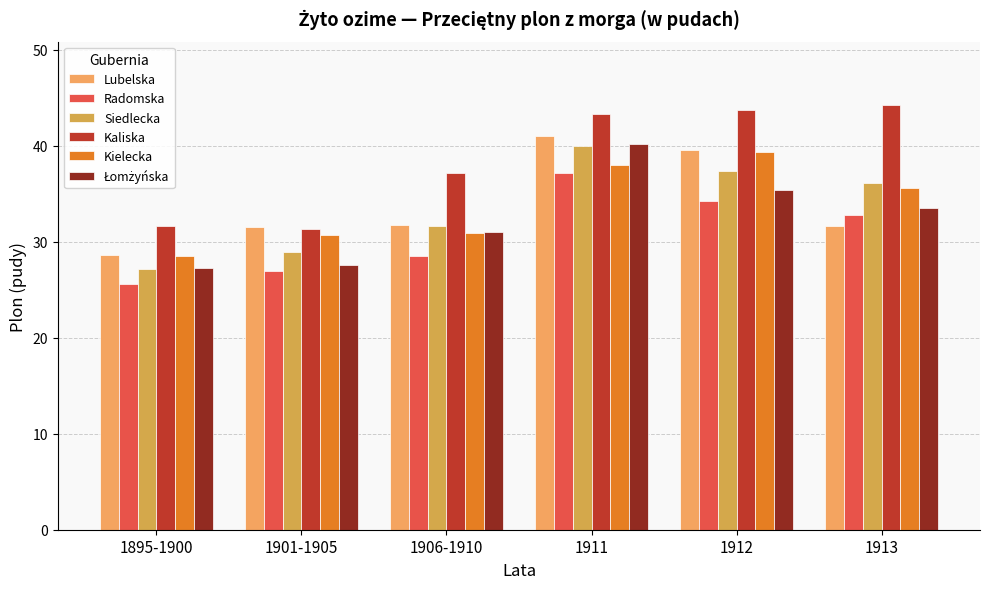

Are the bars horizontal?

No